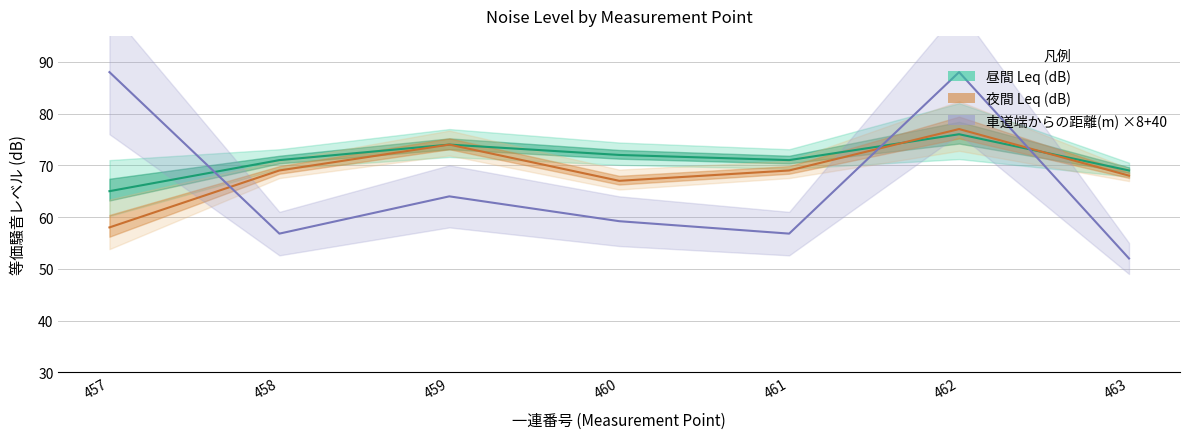

Reading left to right, transcribe all the data shown in this chart.

昼間 Leq (dB): 65.0	71.0	74.0	72.0	71.0	76.0	69.0
夜間 Leq (dB): 58.0	69.0	74.0	67.0	69.0	77.0	68.0
車道端からの距離(m) ×8+40: 88.0	56.8	64.0	59.2	56.8	88.0	52.0